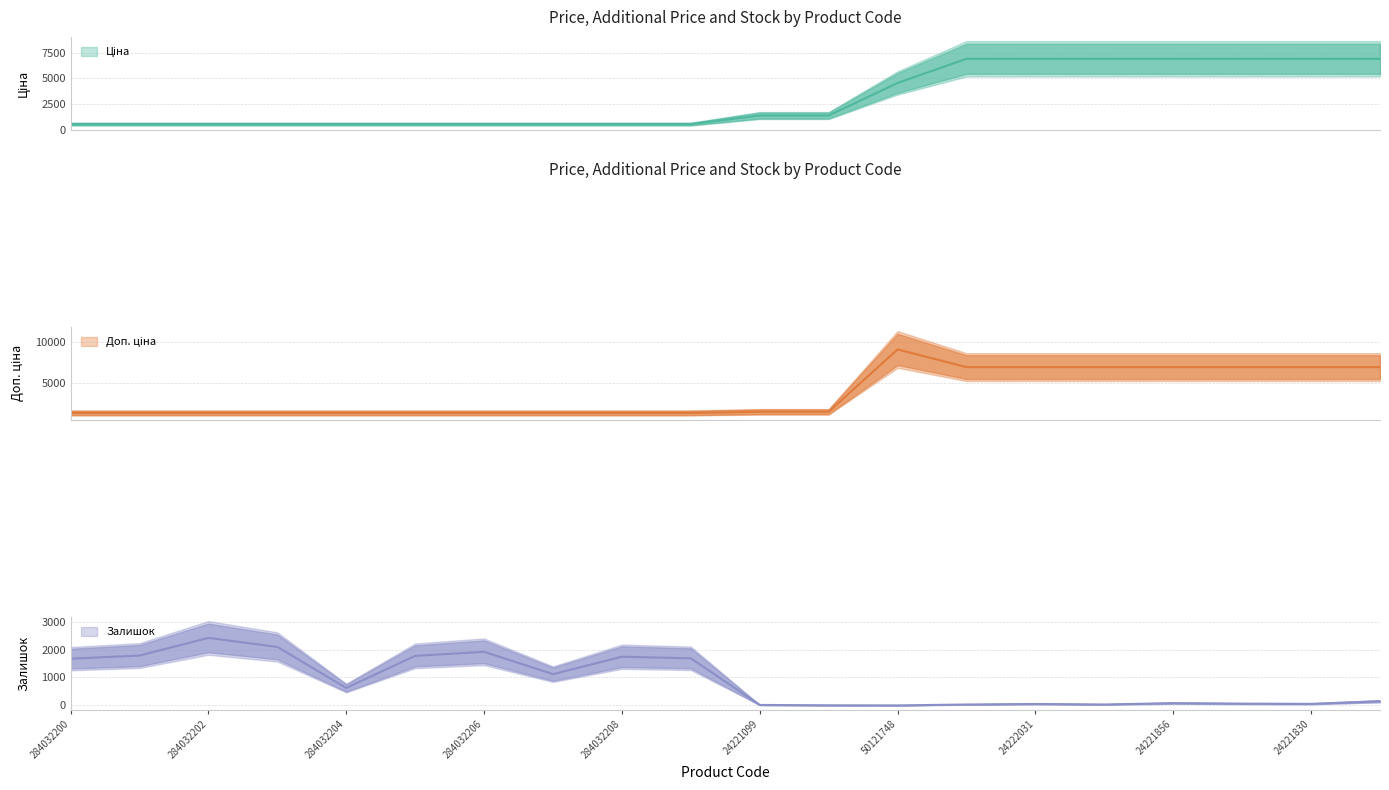

How many times do Залишок and Доп. ціна cross each other?

5